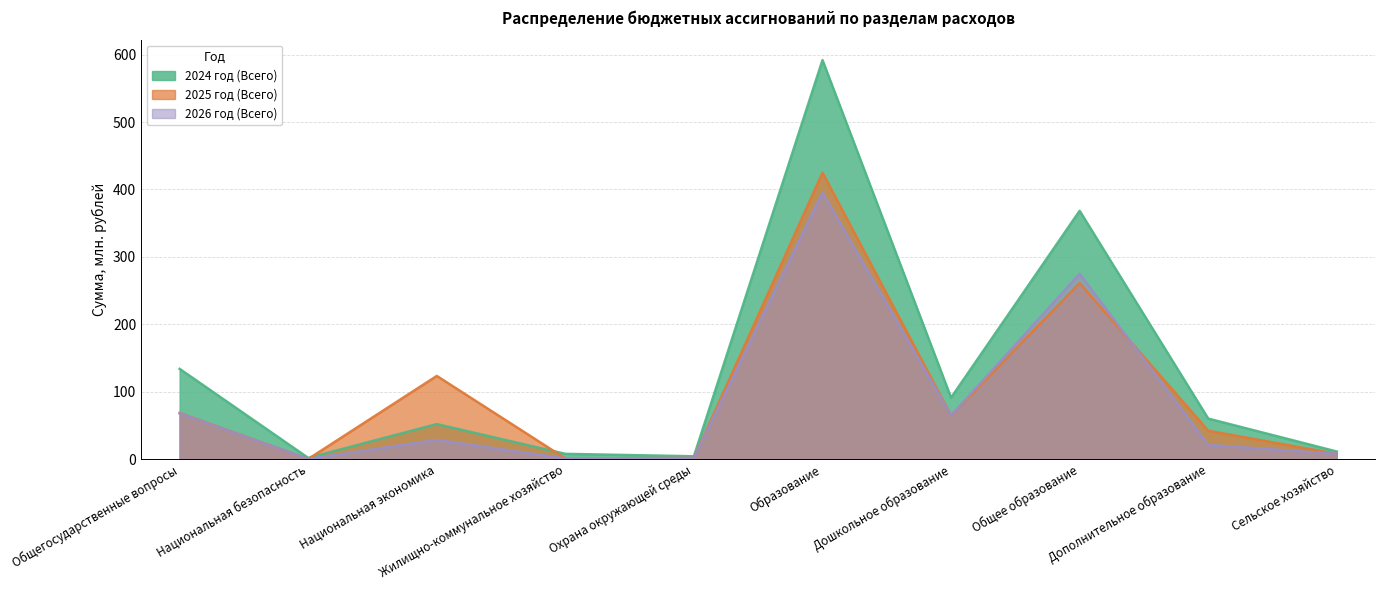

Is the value of 2024 год (Всего) at Жилищно-коммунальное хозяйство greater than the value of 2026 год (Всего) at Национальная экономика?

No